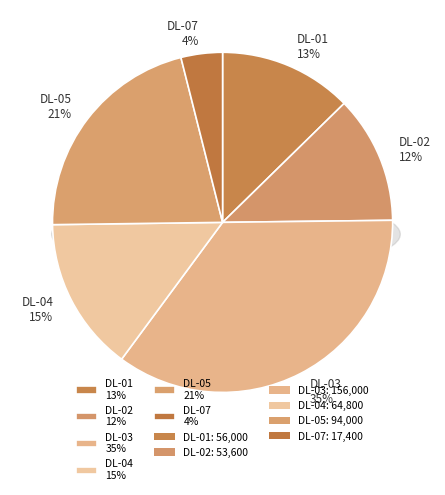

What is the smallest slice in the pie chart?

DL-07